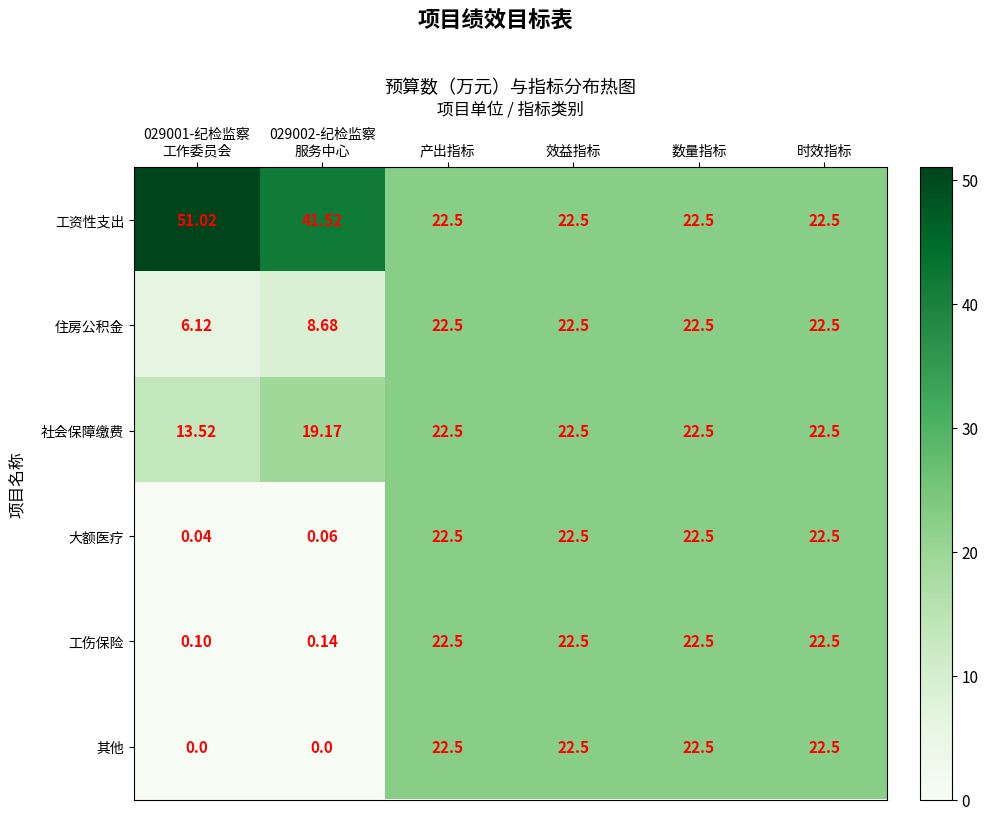

At which label does 住房公积金 first exceed 22?

产出指标